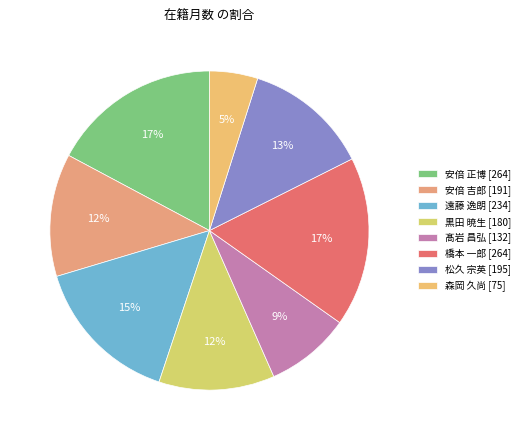

True or false: 黒田 暁生 [180] accounts for 12% of the total.

True